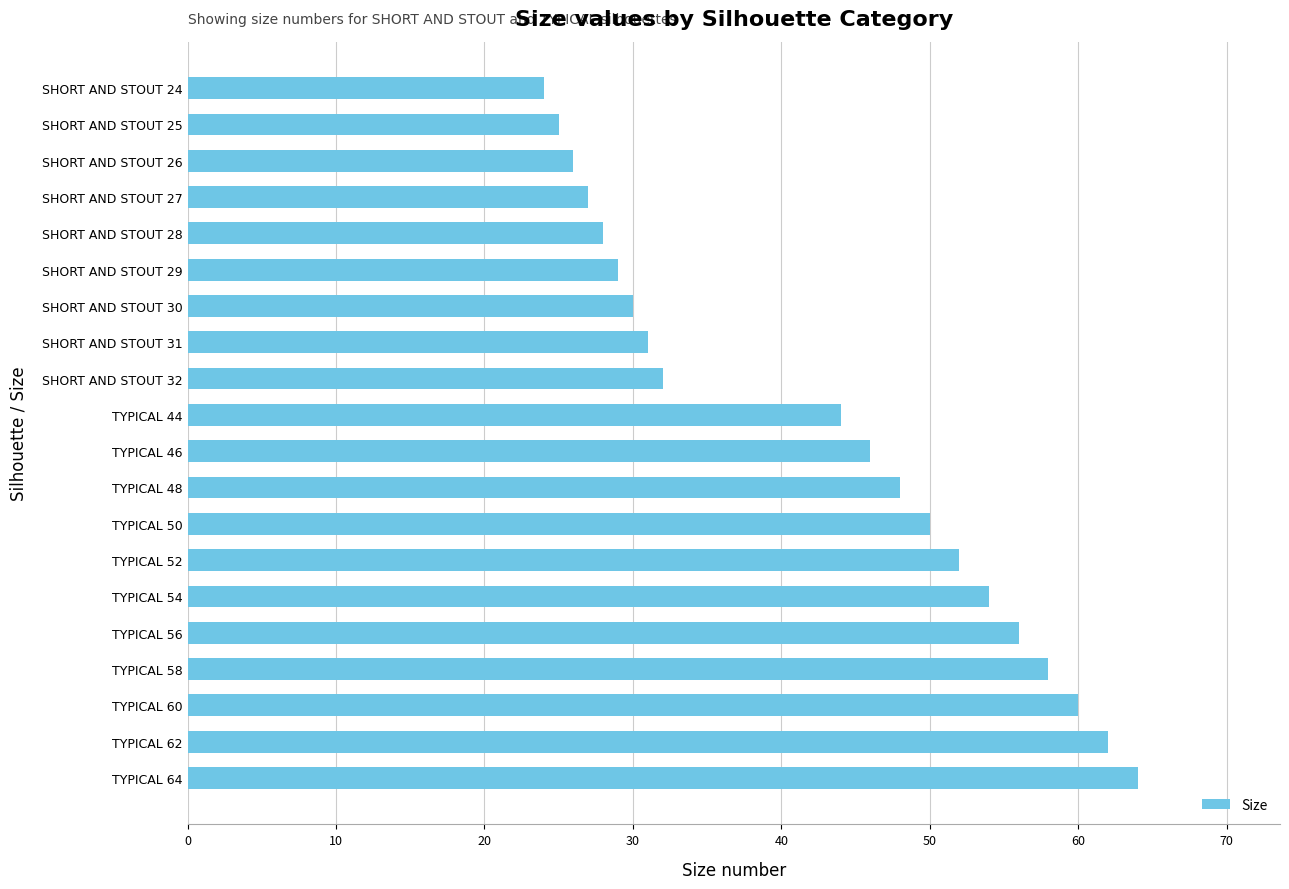

Which category has the highest value across all series?

TYPICAL 64